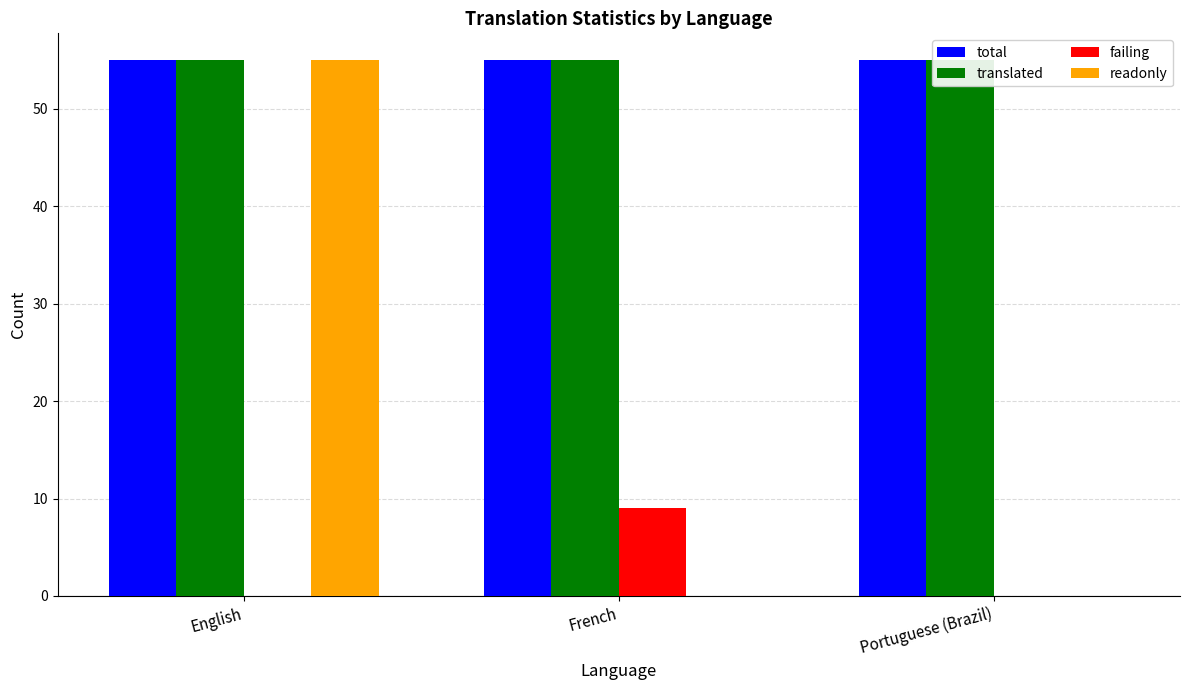

Between French and English, which is larger?

French